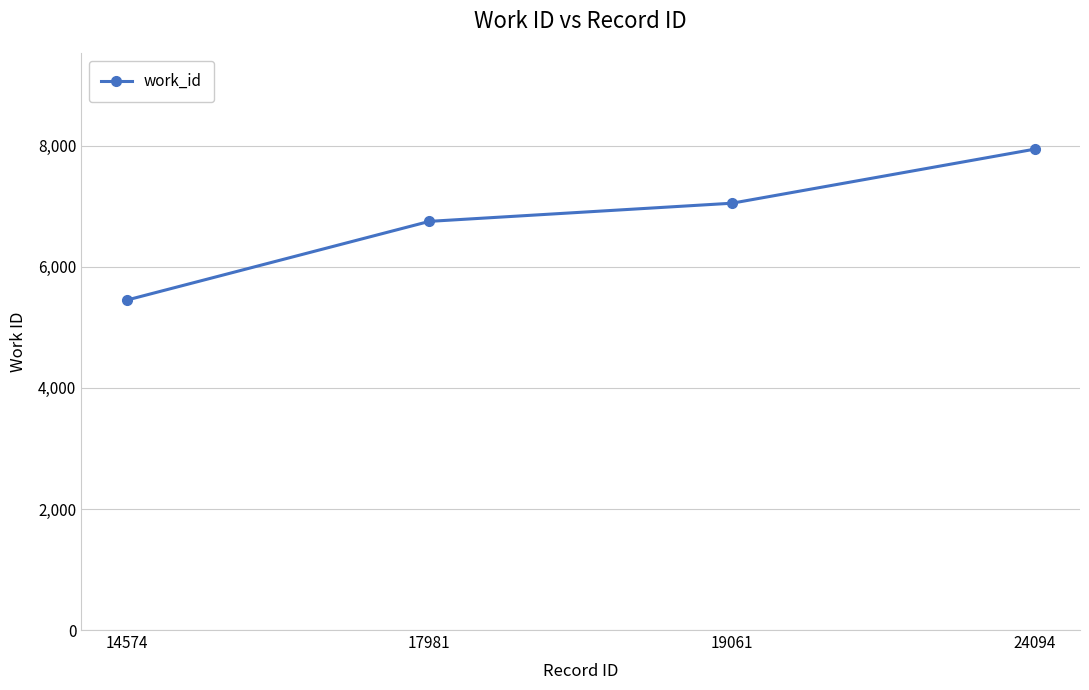

The chart shows a value of 9516 at 14574. True or false?

False